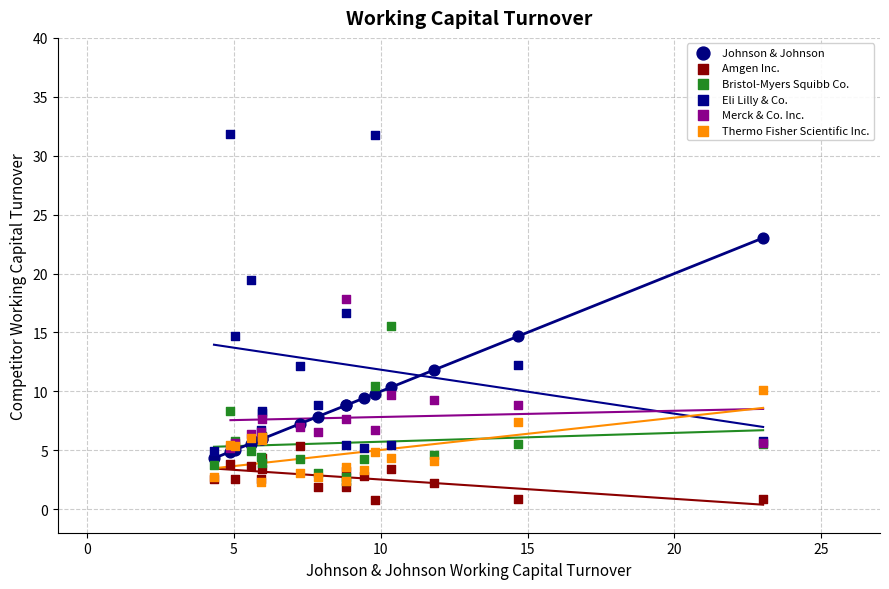

Which series contains the highest Y value?

Eli Lilly & Co.